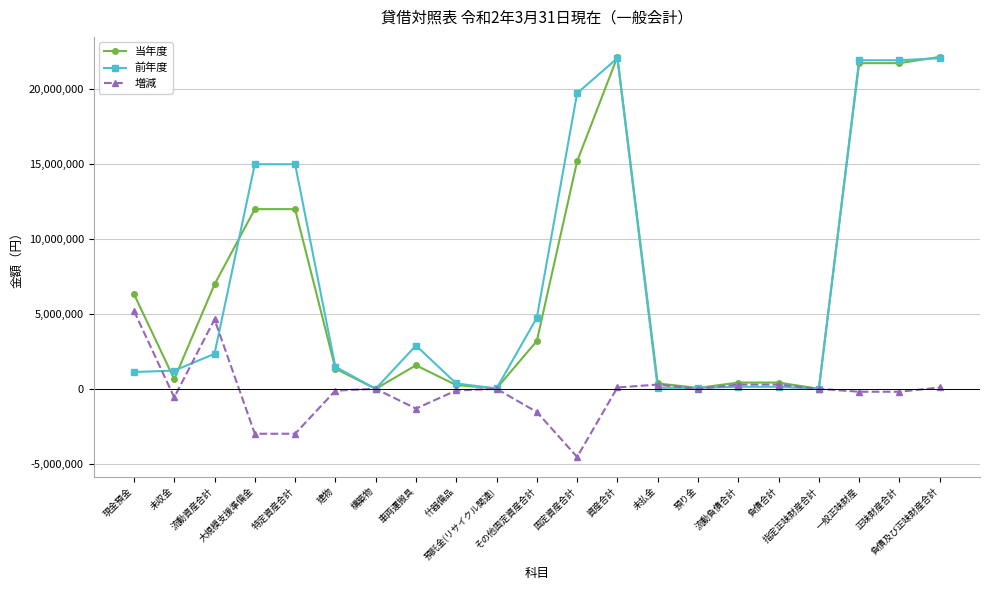

How many values in the 増減 series are below -2055?

10